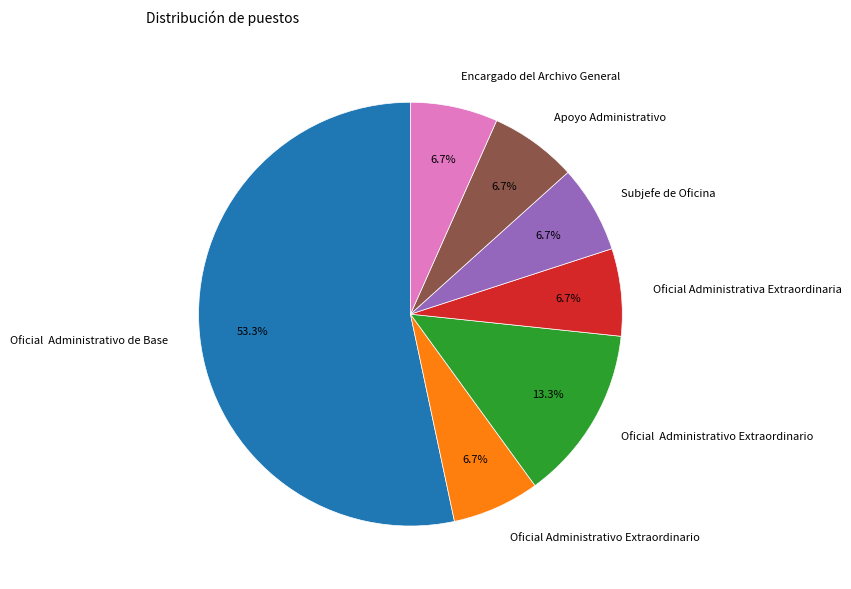

Is there any slice that represents more than half of the pie?

Yes